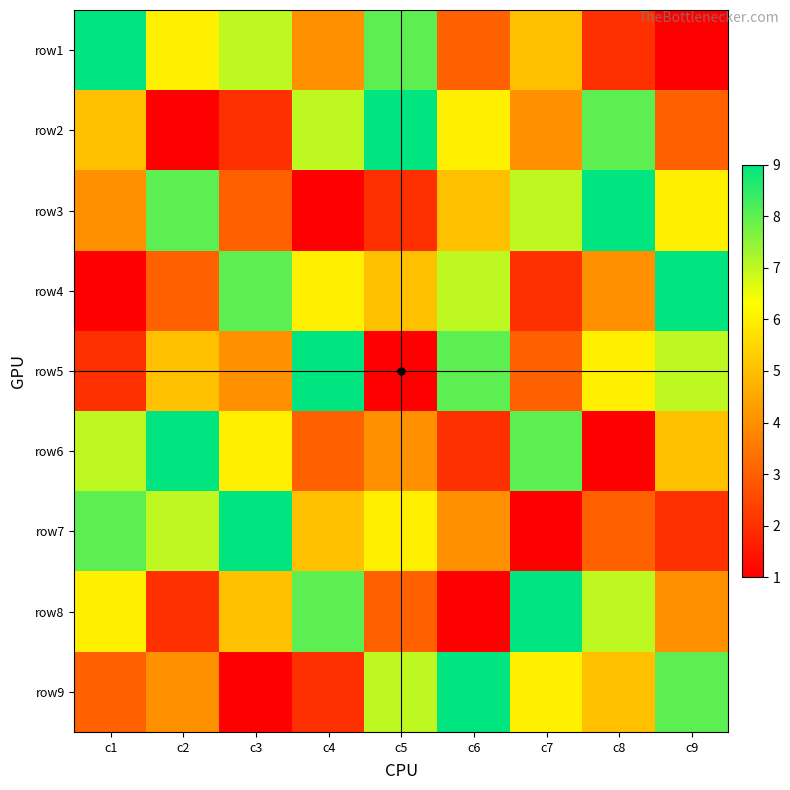

Reading left to right, list all the values displayed in this chart.

row1: c1=9	c2=6	c3=7	c4=4	c5=8	c6=3	c7=5	c8=2	c9=1
row2: c1=5	c2=1	c3=2	c4=7	c5=9	c6=6	c7=4	c8=8	c9=3
row3: c1=4	c2=8	c3=3	c4=1	c5=2	c6=5	c7=7	c8=9	c9=6
row4: c1=1	c2=3	c3=8	c4=6	c5=5	c6=7	c7=2	c8=4	c9=9
row5: c1=2	c2=5	c3=4	c4=9	c5=1	c6=8	c7=3	c8=6	c9=7
row6: c1=7	c2=9	c3=6	c4=3	c5=4	c6=2	c7=8	c8=1	c9=5
row7: c1=8	c2=7	c3=9	c4=5	c5=6	c6=4	c7=1	c8=3	c9=2
row8: c1=6	c2=2	c3=5	c4=8	c5=3	c6=1	c7=9	c8=7	c9=4
row9: c1=3	c2=4	c3=1	c4=2	c5=7	c6=9	c7=6	c8=5	c9=8